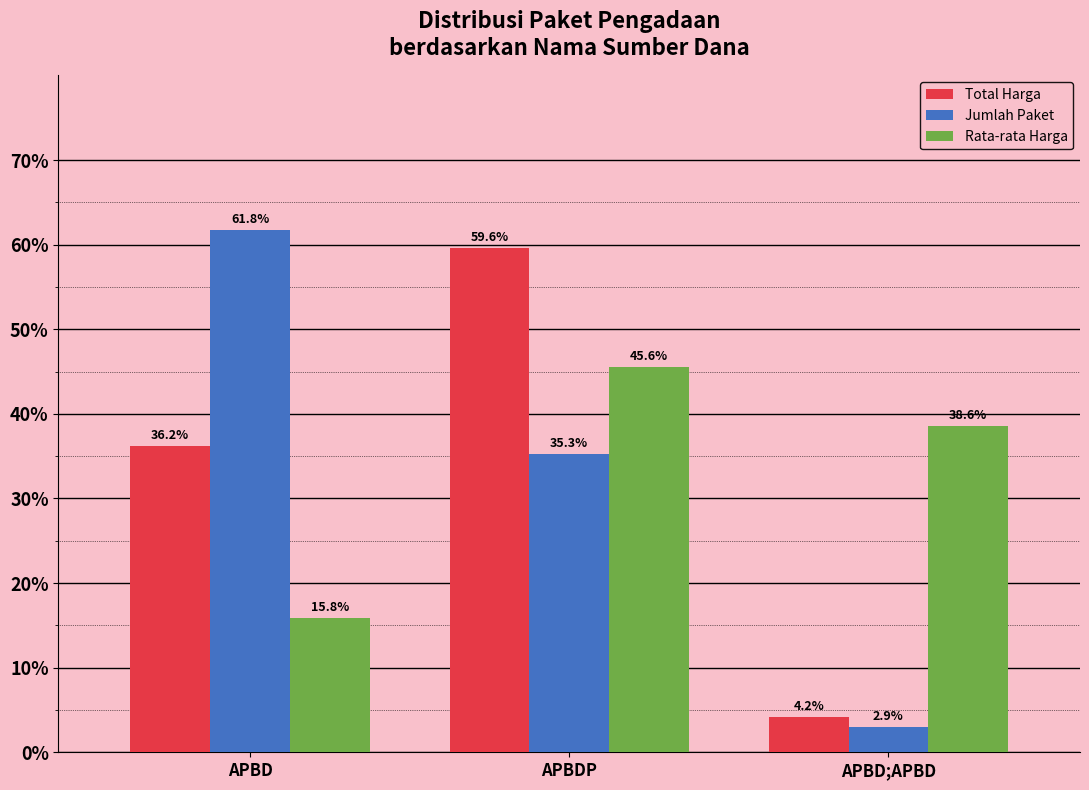

List the series in order of their peak value, highest first.

Jumlah Paket, Total Harga, Rata-rata Harga